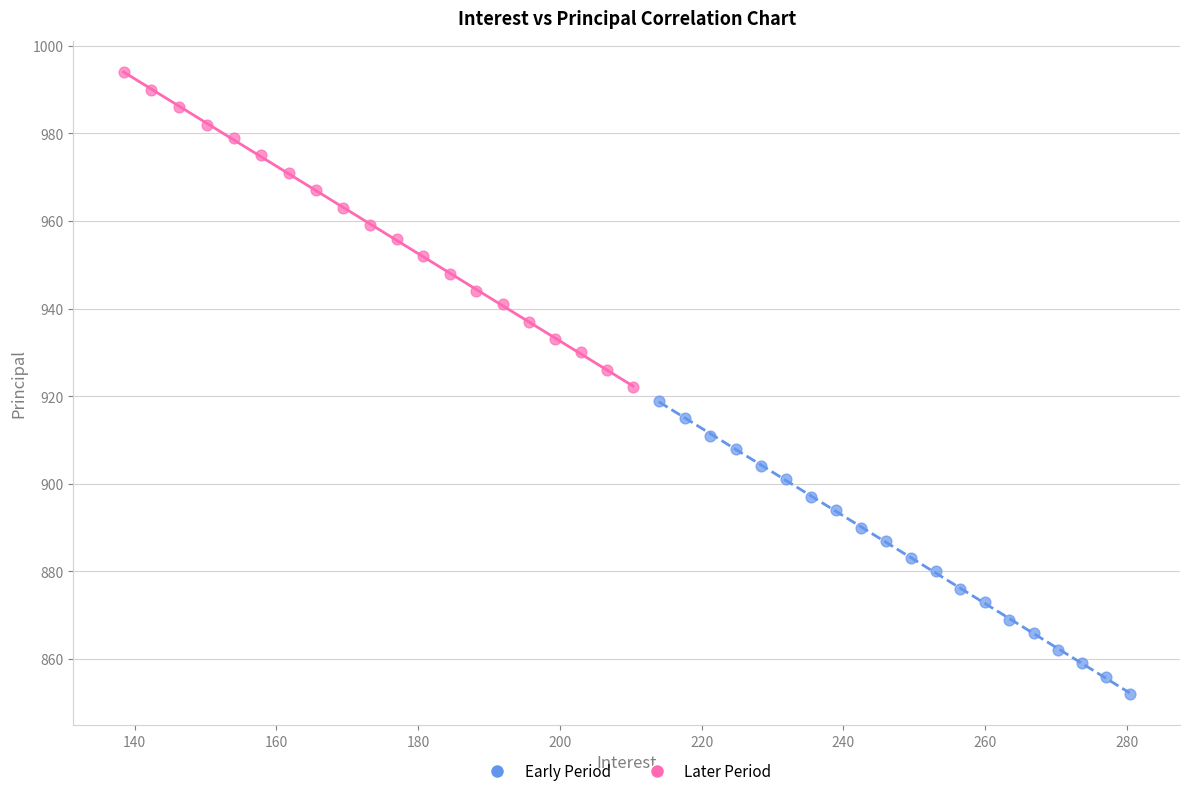

Which series has the widest spread of Y values?

Later Period